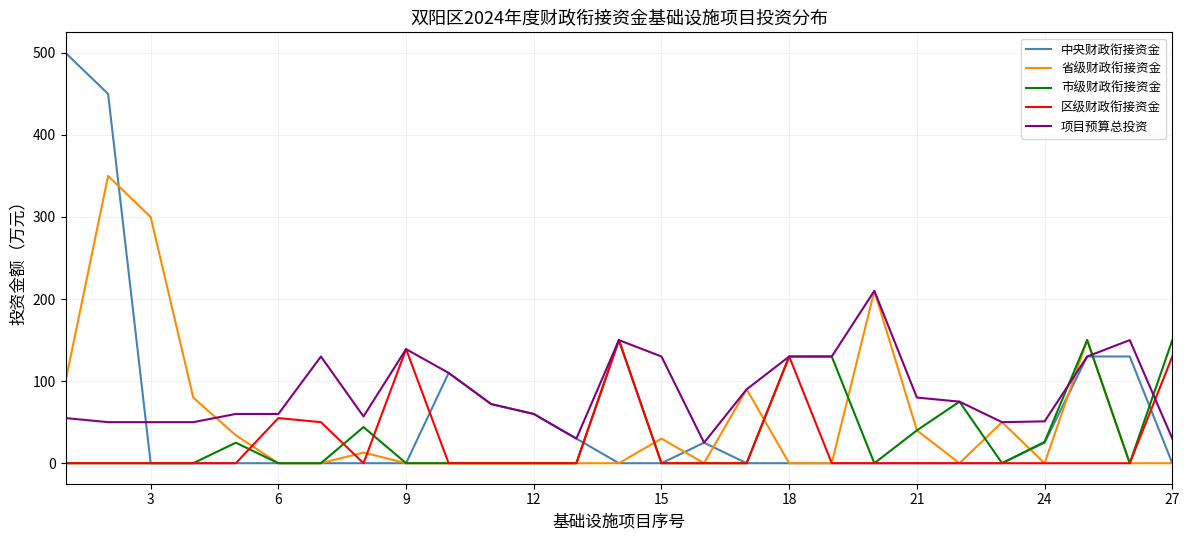

What is the maximum value shown in the chart?

500